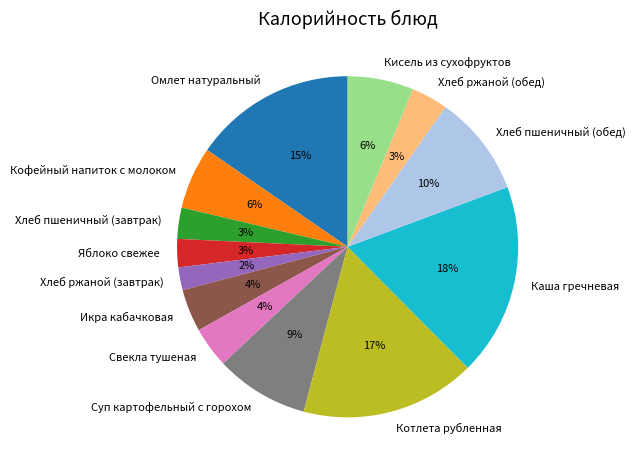

What is the ratio of the value at Свекла тушеная to the value at Икра кабачковая?

1.0